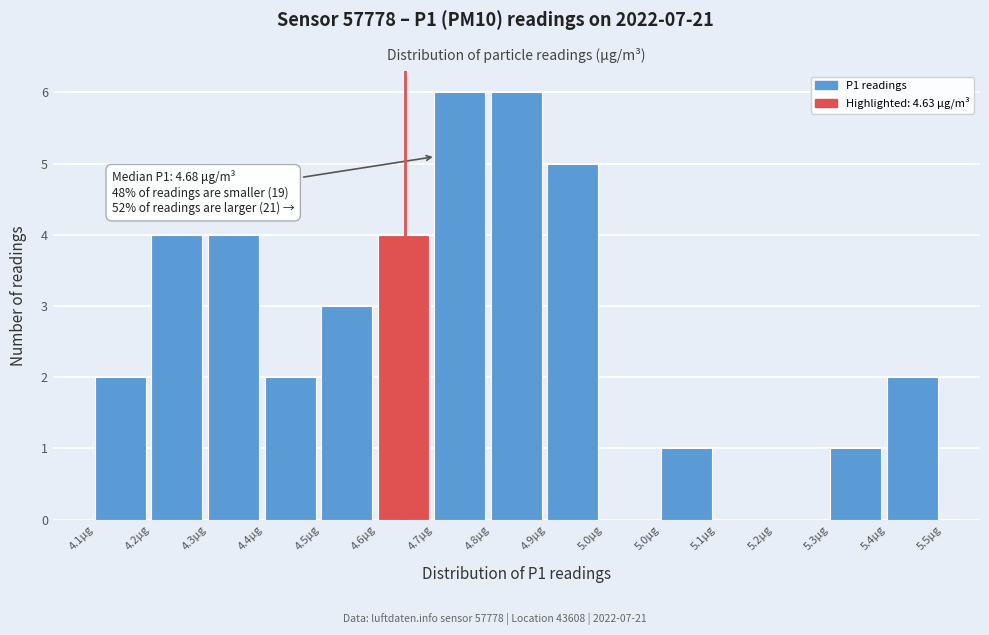

Count the number of data series in this chart.

1